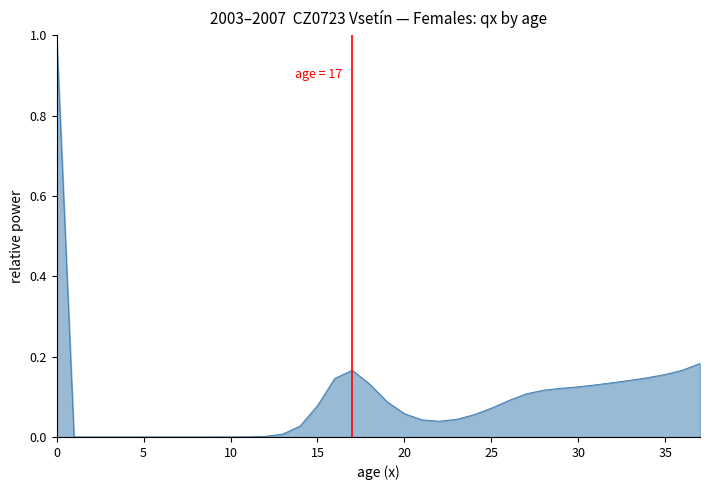

Does the chart have visible grid lines?

No